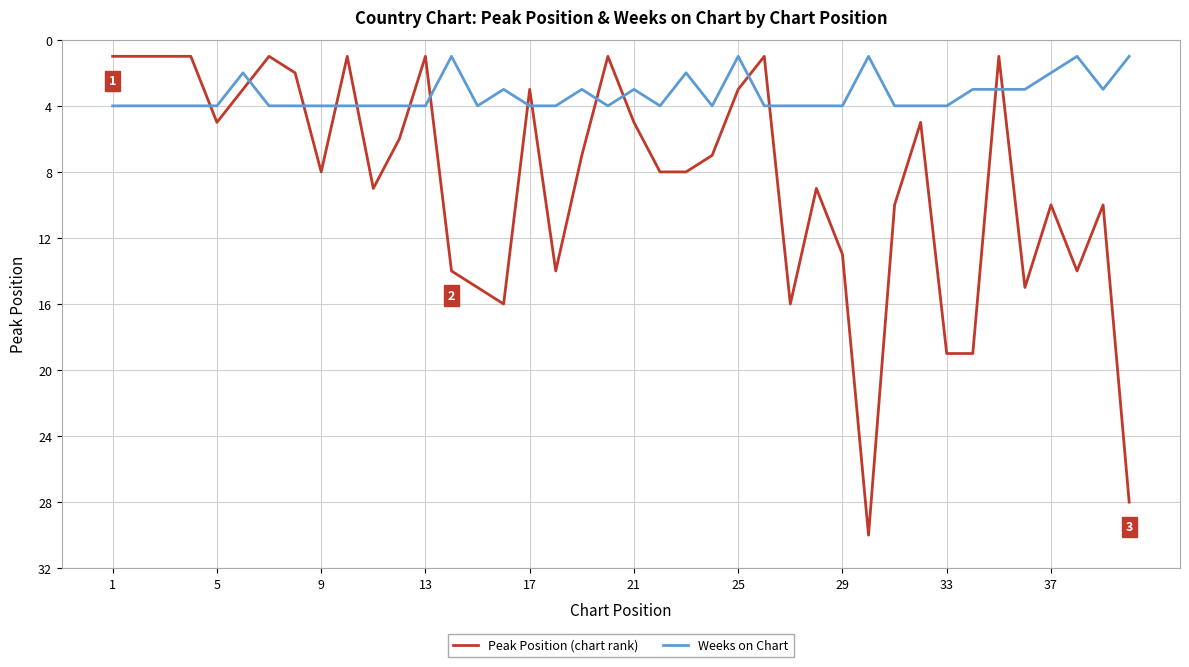

What is the maximum value shown in the chart?

30